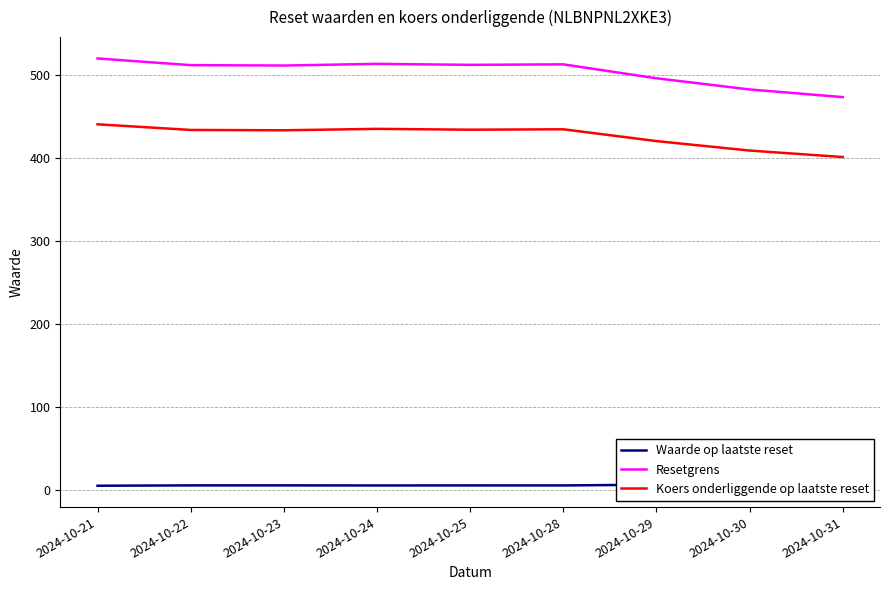

What is the sum of all Waarde op laatste reset values?

54.2